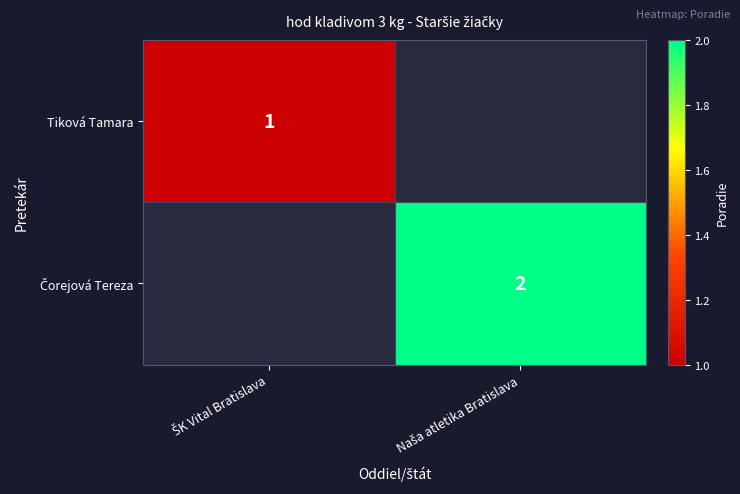

Which category has the highest value in the Tiková Tamara series?

ŠK Vital Bratislava